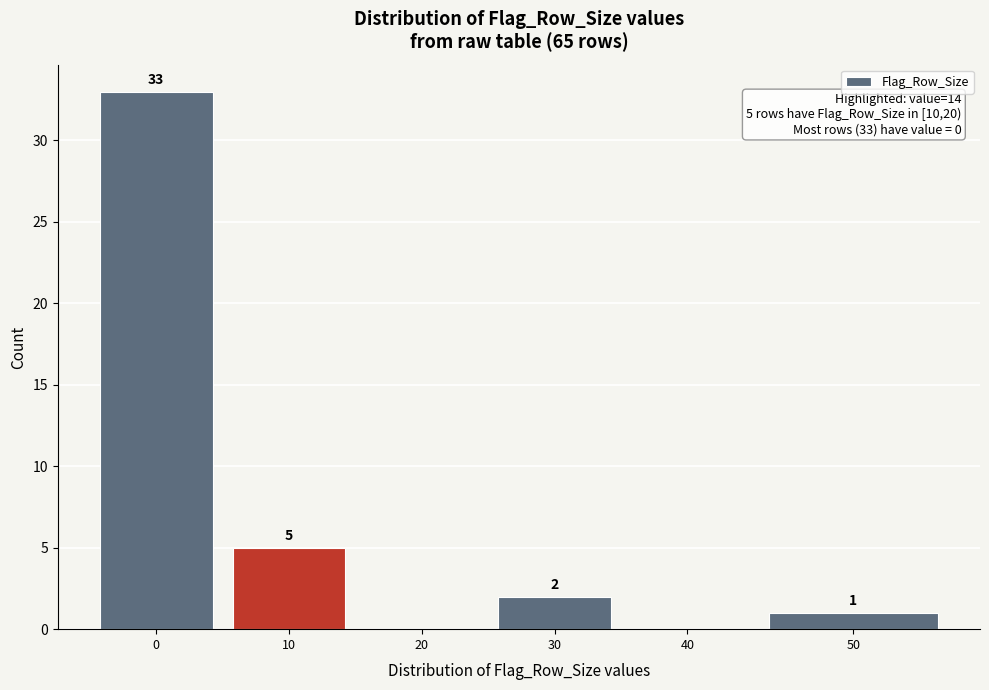

Reading right to left, transcribe all the data shown in this chart.

50=1	40=0	30=2	20=0	10=5	0=33